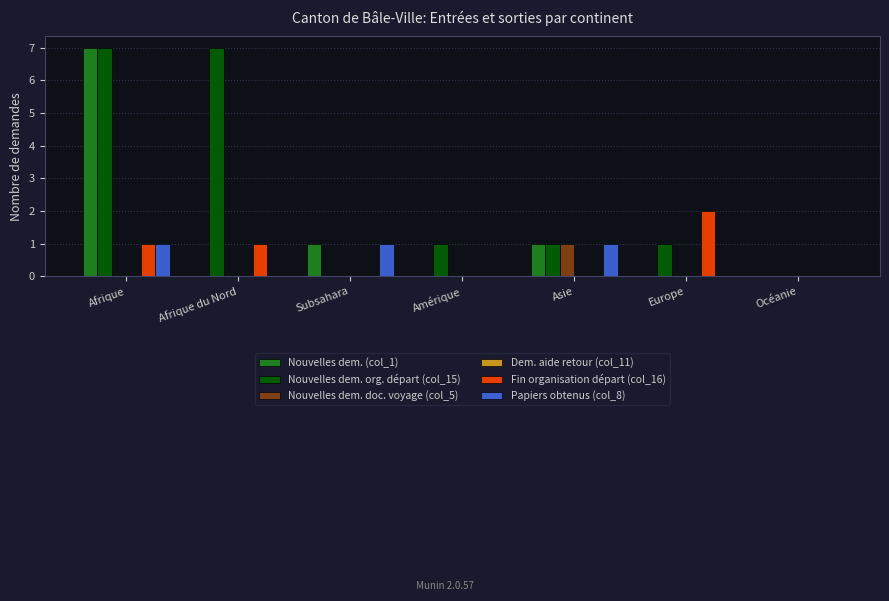

How many data points does each series have?

7